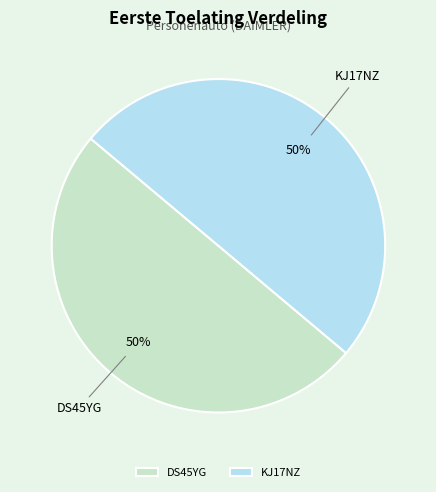

How many slices are in this pie chart?

2